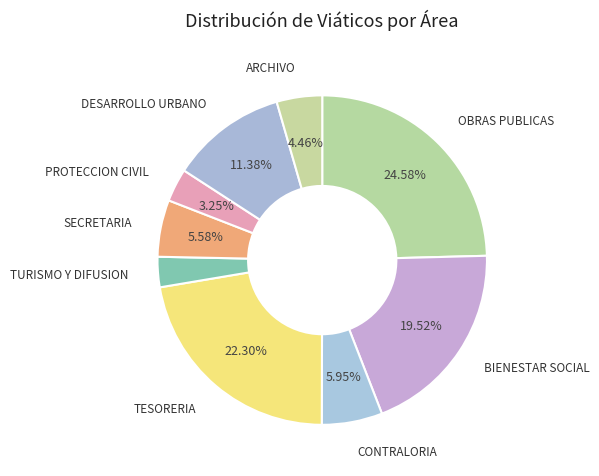

Is there a majority slice in this chart?

No